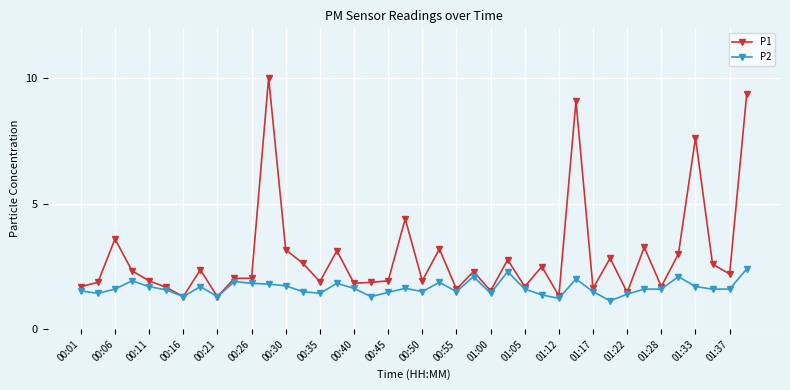

What is the average value of the P2 series?

1.6